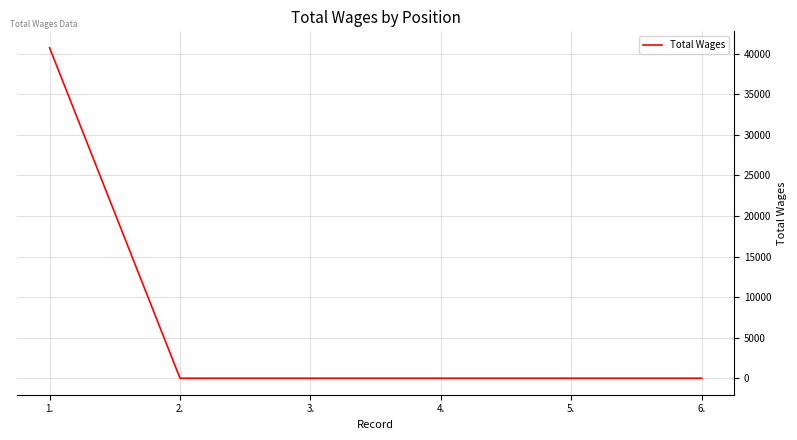

Reading left to right, transcribe all the data shown in this chart.

40736	0	0	0	0	0